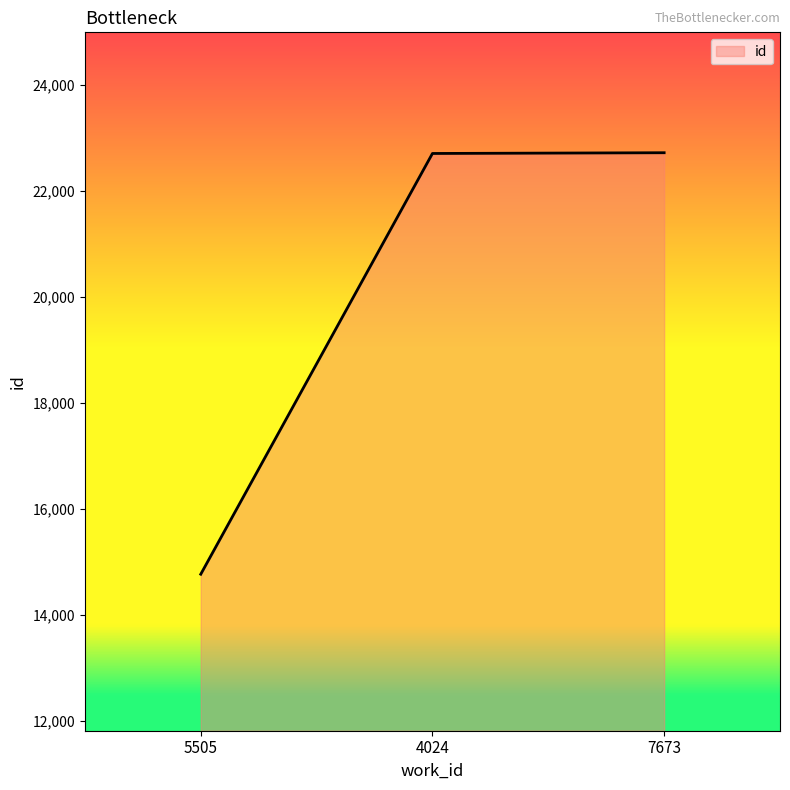

What is the greatest value displayed?

22726